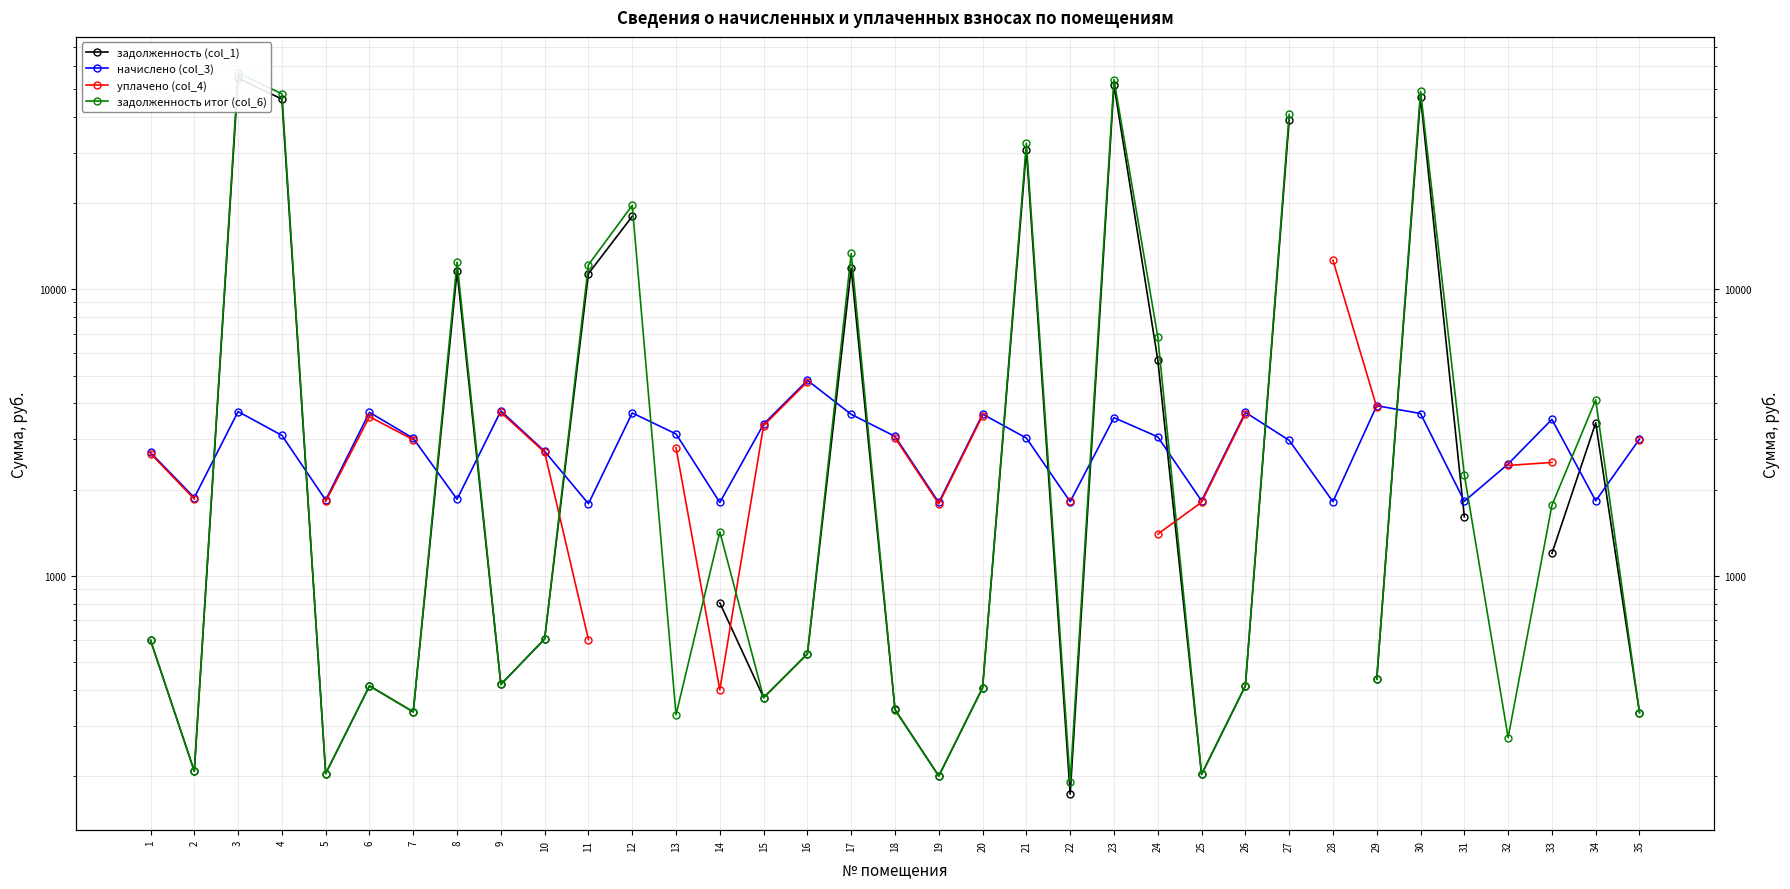

At which label is задолженность (col_1) closest to 27339?

21